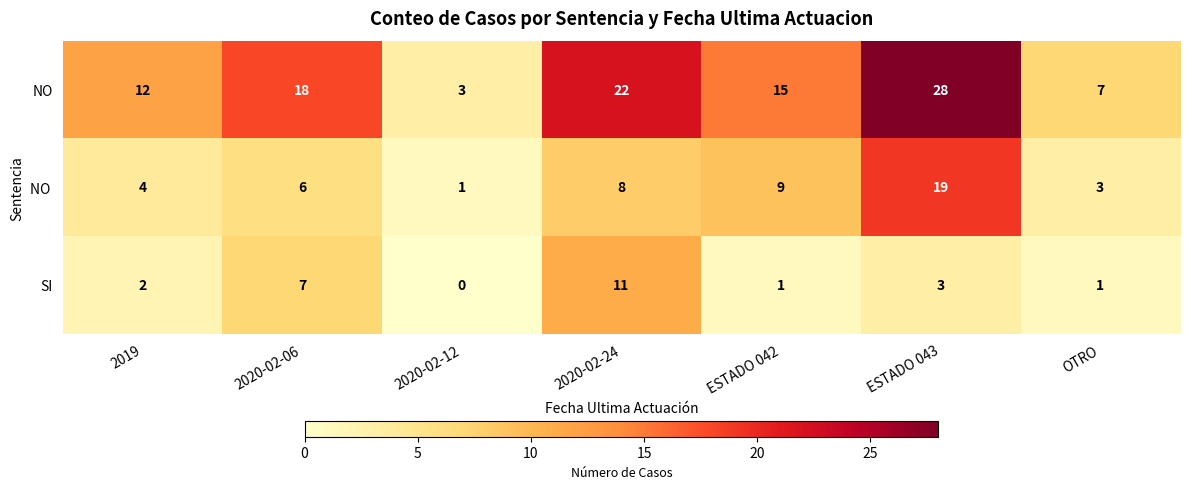

True or false: SI has a value of 13 at 2020-02-06.

False